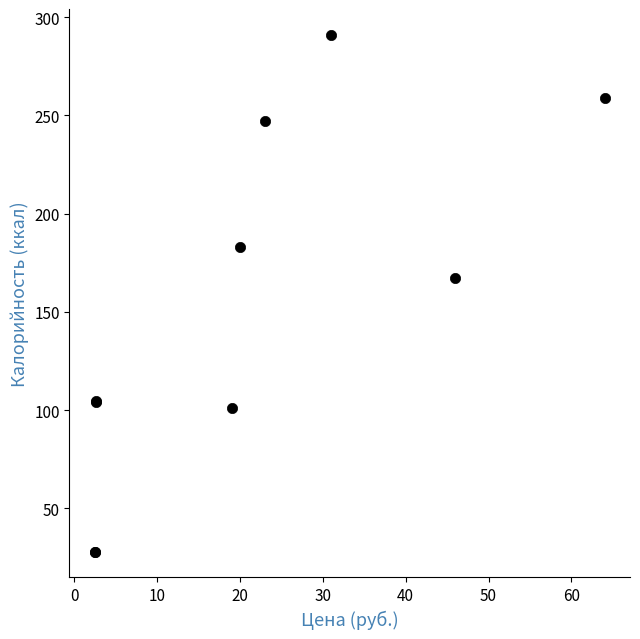

What Y value in the scatter plot is closest to 159?

167.0